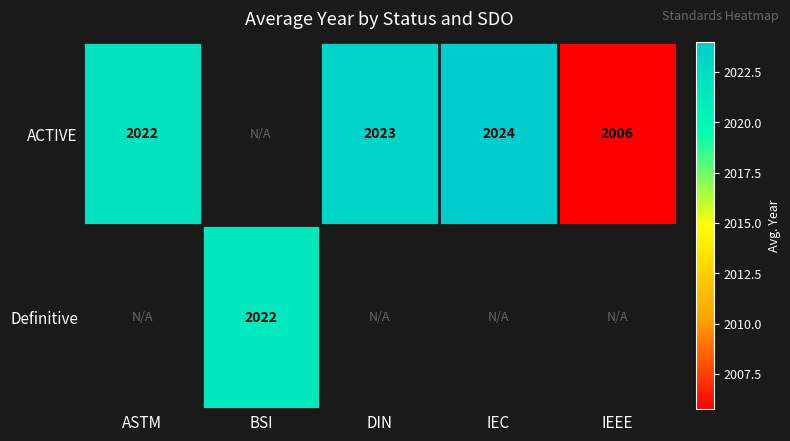

The ACTIVE series shows 1030 at DIN. True or false?

False